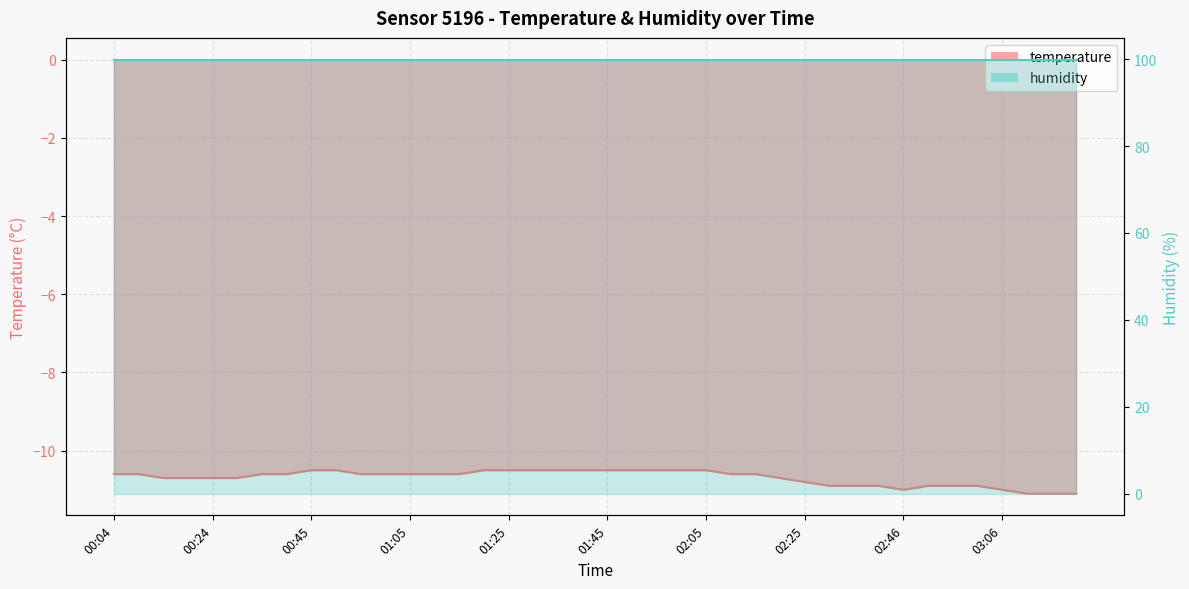

How many points are lower than both their immediate neighbors (excluding endpoints)?

1